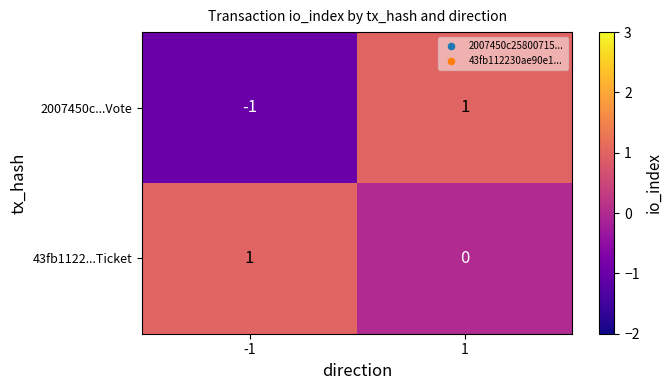

Is it true that 2007450c...Vote equals -1 at -1?

True